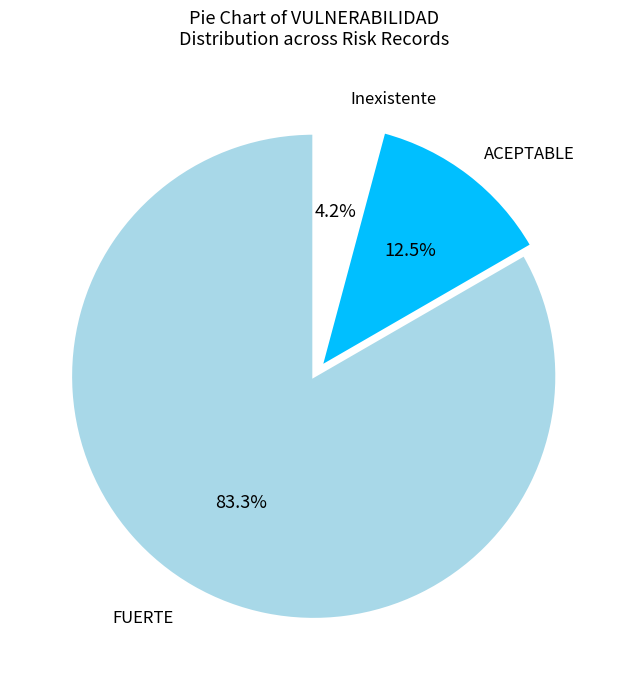

What percentage do Inexistente and ACEPTABLE together represent?

16.7%